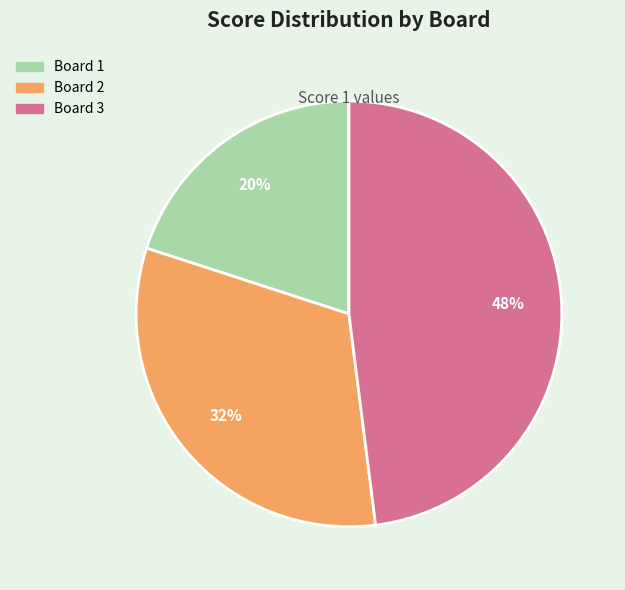

Is it true that Board 1 is 14% of the pie?

False